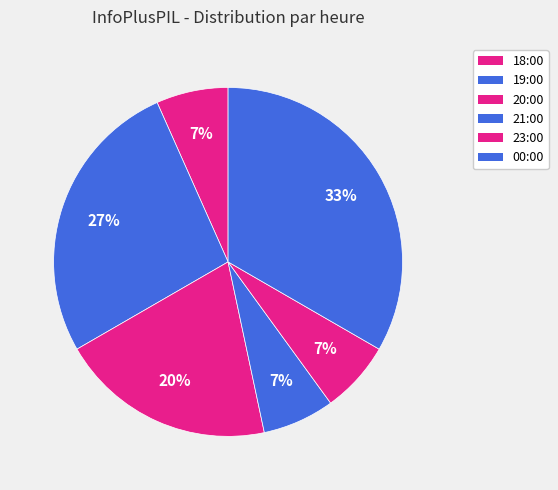

Is the sum of 18:00 and 23:00 greater than half?

No